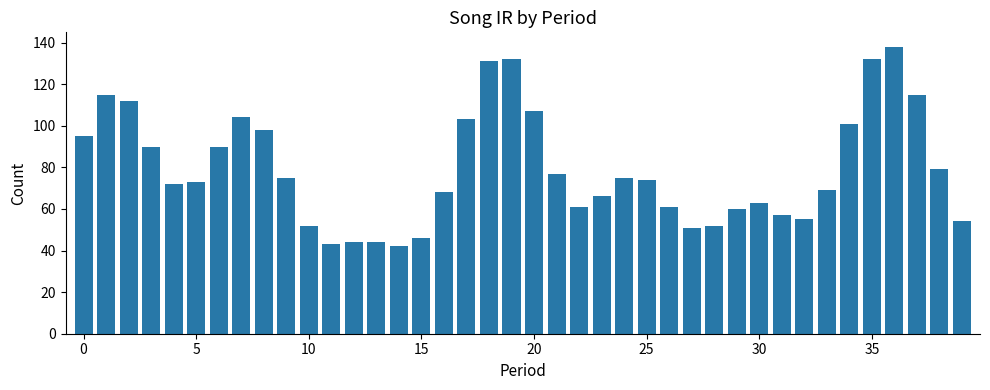

What is the value of the 8th bar from the left?

104